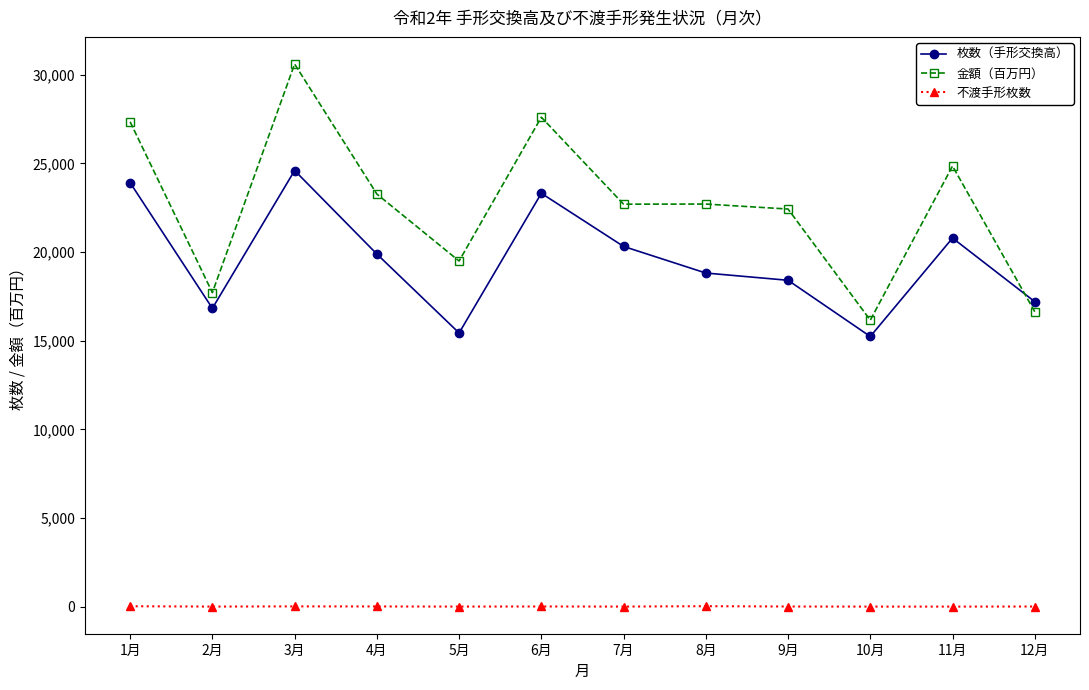

In 枚数（手形交換高）, how many points are higher than both neighbors (excluding endpoints)?

3